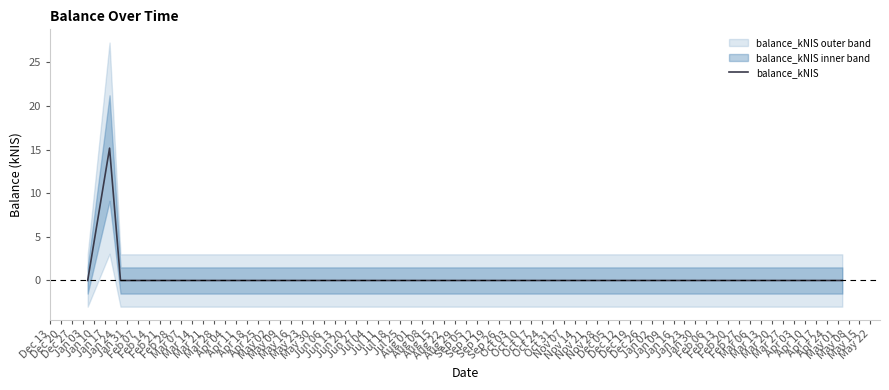

True or false: balance_kNIS has more than 1 points higher than both neighbors.

False